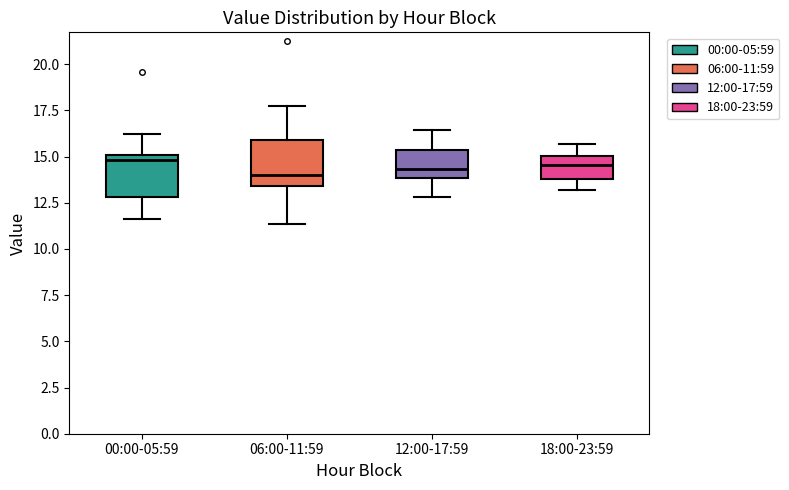

Where is the upper edge of the box for 06:00-11:59 on the y-axis? The values are not printed on the chart, so give them approximately, as read against the axis.

16.0